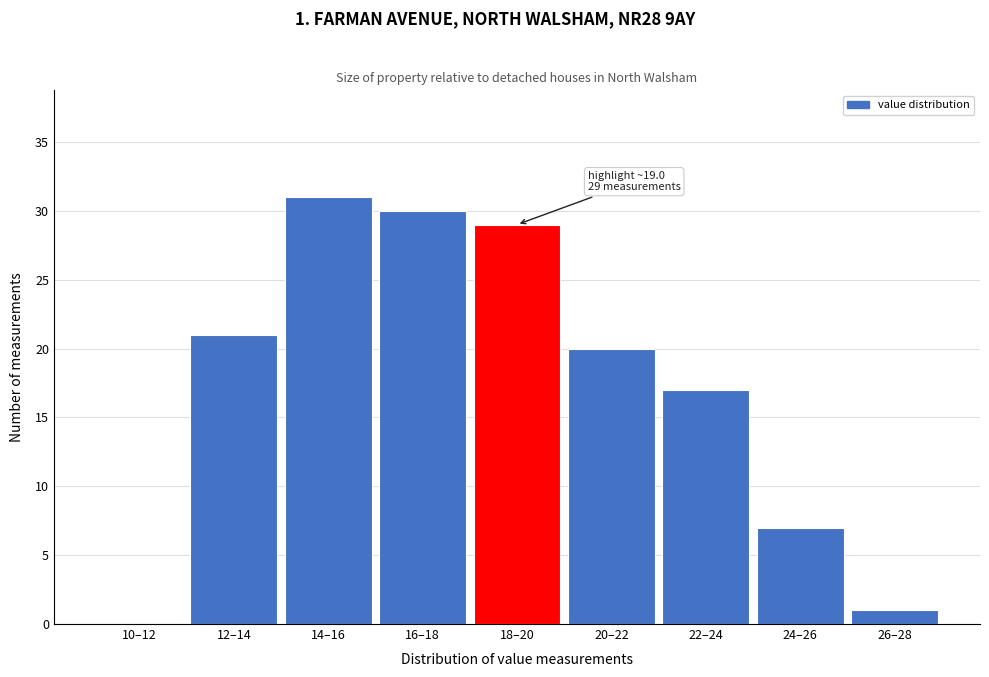

Reading left to right, what are all the values shown in this chart?

10–12=0	12–14=21	14–16=31	16–18=30	18–20=29	20–22=20	22–24=17	24–26=7	26–28=1